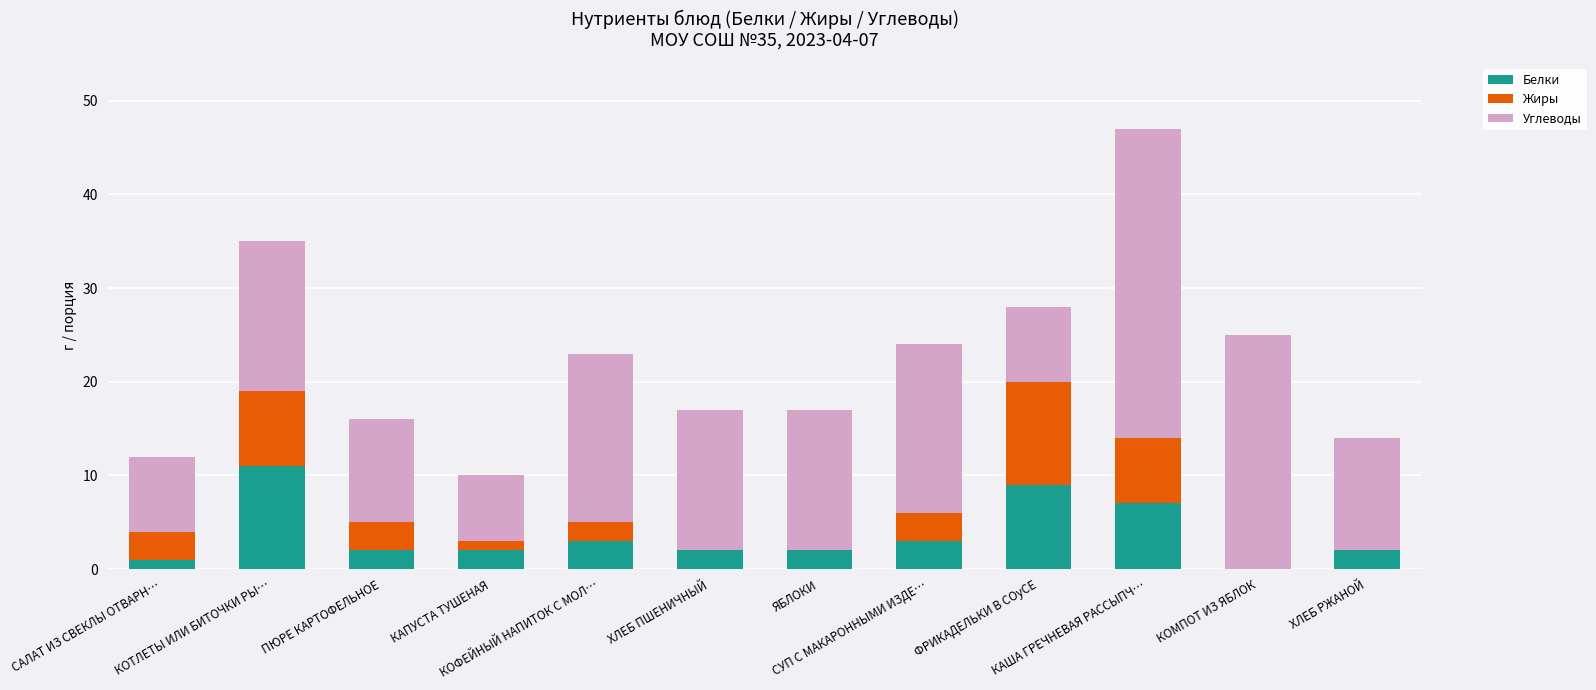

What is the maximum value for Белки?

11